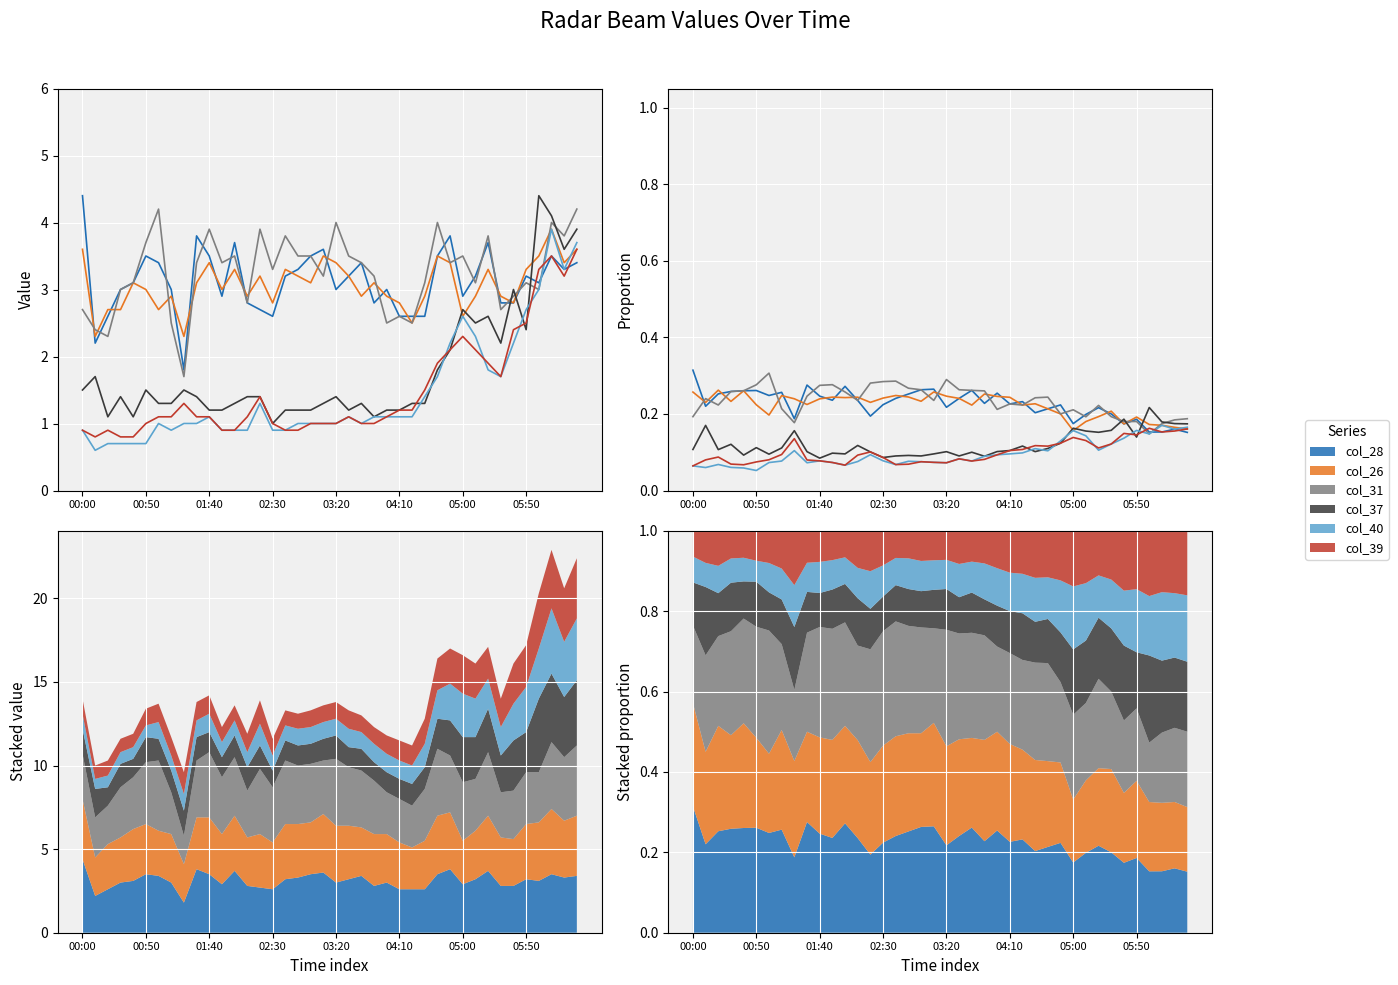

Does the chart display data point markers on the line(s)?

No